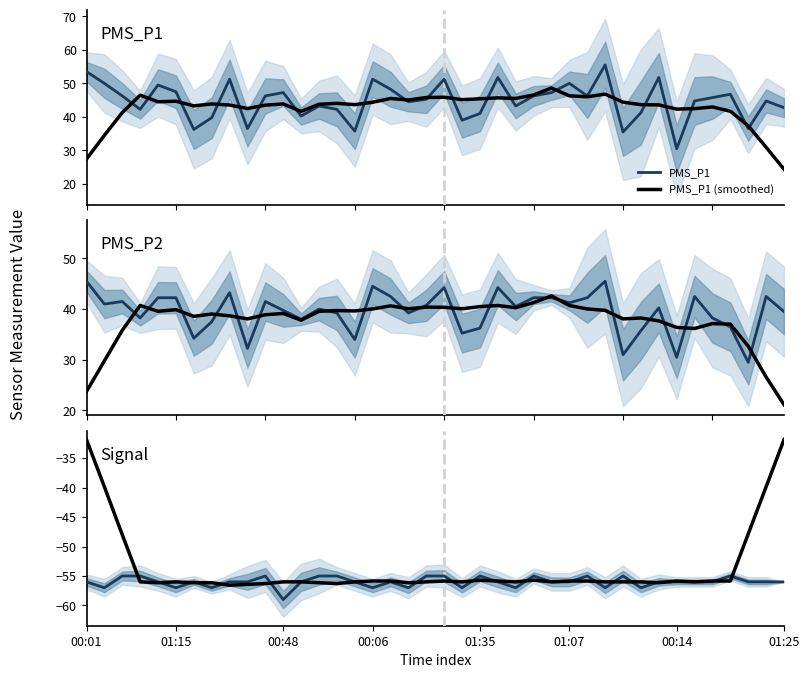

What is the greatest value displayed?

55.5